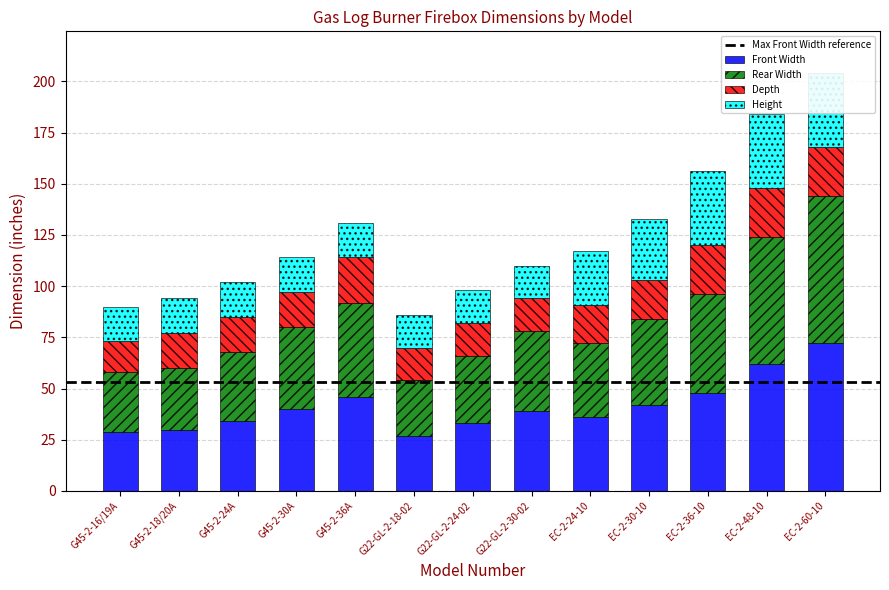

What is the highest value of the Front Width series?

72